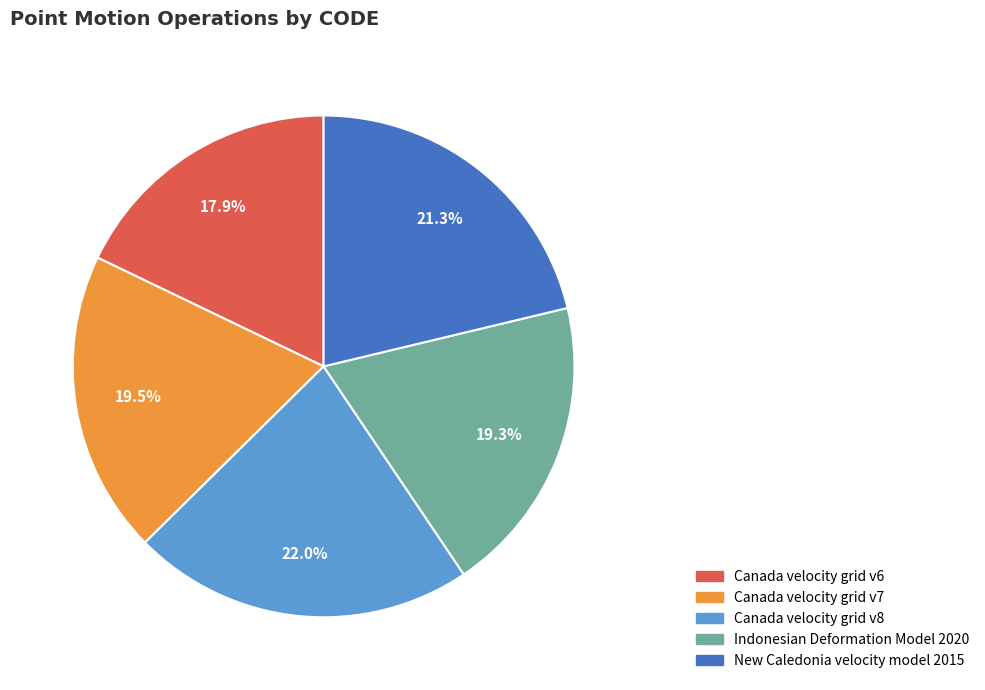

What portion of the pie excludes Indonesian Deformation Model 2020?

80.7%